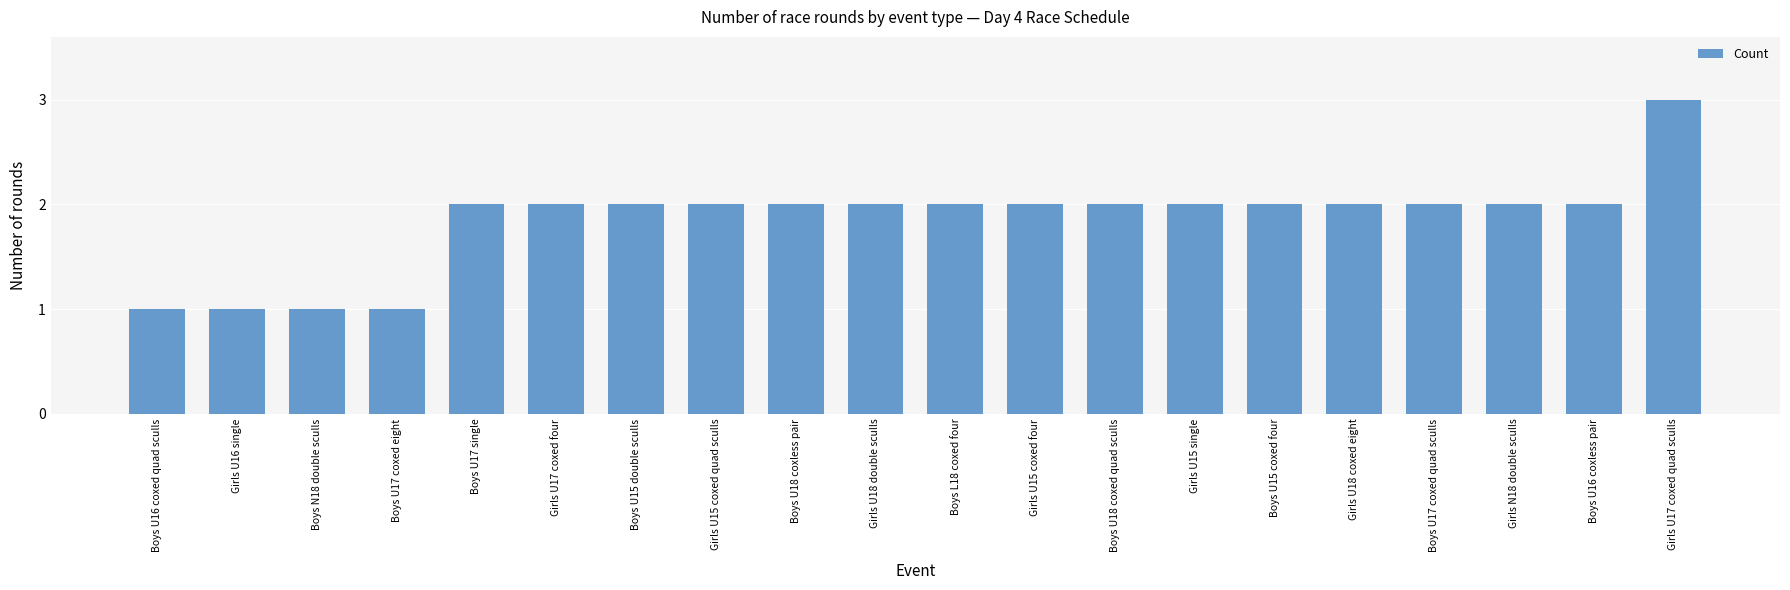

Reading right to left, extract all data points from this chart.

Girls U17 coxed quad sculls=3	Boys U16 coxless pair=2	Girls N18 double sculls=2	Boys U17 coxed quad sculls=2	Girls U18 coxed eight=2	Boys U15 coxed four=2	Girls U15 single=2	Boys U18 coxed quad sculls=2	Girls U15 coxed four=2	Boys L18 coxed four=2	Girls U18 double sculls=2	Boys U18 coxless pair=2	Girls U15 coxed quad sculls=2	Boys U15 double sculls=2	Girls U17 coxed four=2	Boys U17 single=2	Boys U17 coxed eight=1	Boys N18 double sculls=1	Girls U16 single=1	Boys U16 coxed quad sculls=1